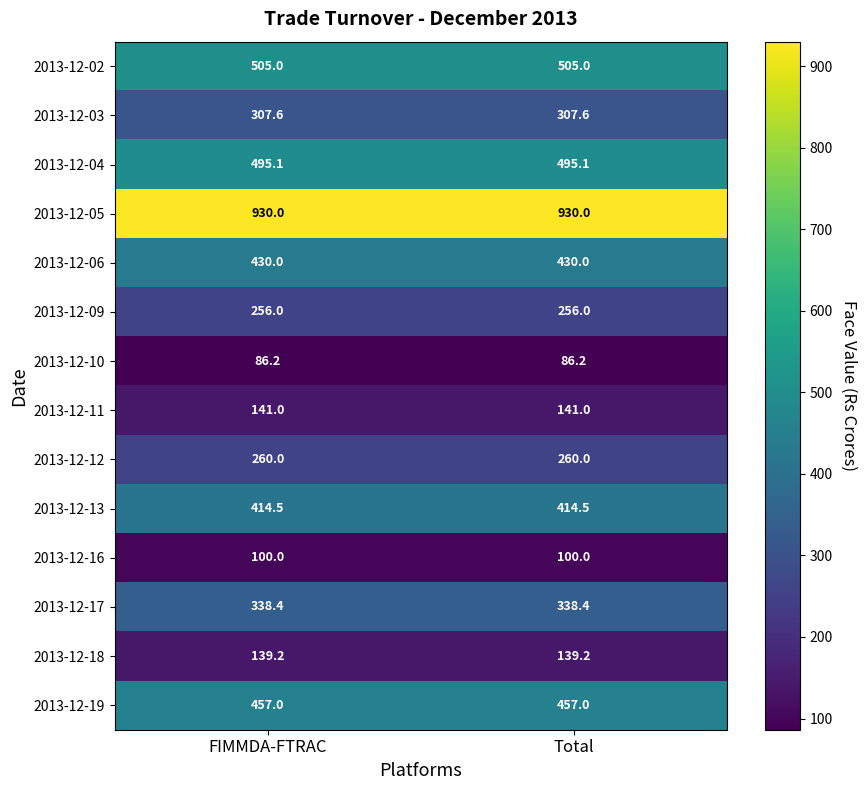

Is it true that 2013-12-02 equals 693.6 at FIMMDA-FTRAC?

False